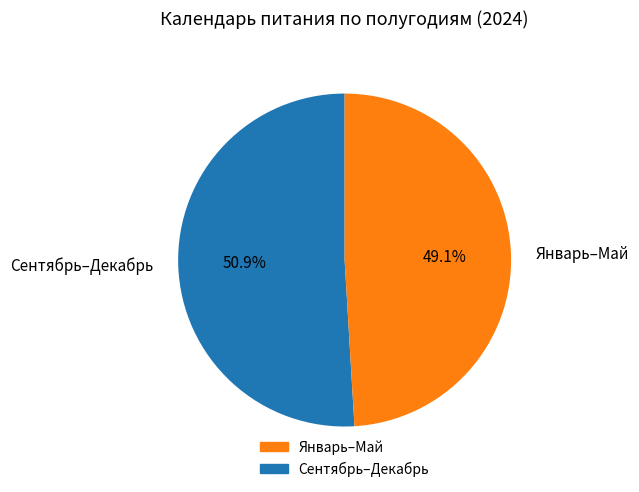

Rank the categories by value from highest to lowest.

Сентябрь–Декабрь, Январь–Май